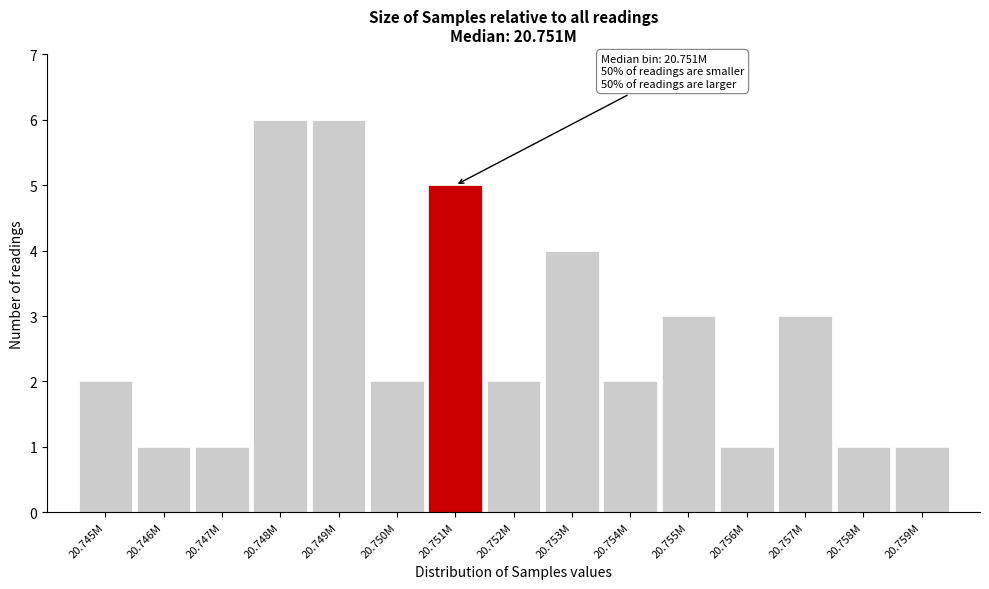

Reading left to right, transcribe all the data shown in this chart.

20.745M=2	20.746M=1	20.747M=1	20.748M=6	20.749M=6	20.750M=2	20.751M=5	20.752M=2	20.753M=4	20.754M=2	20.755M=3	20.756M=1	20.757M=3	20.758M=1	20.759M=1